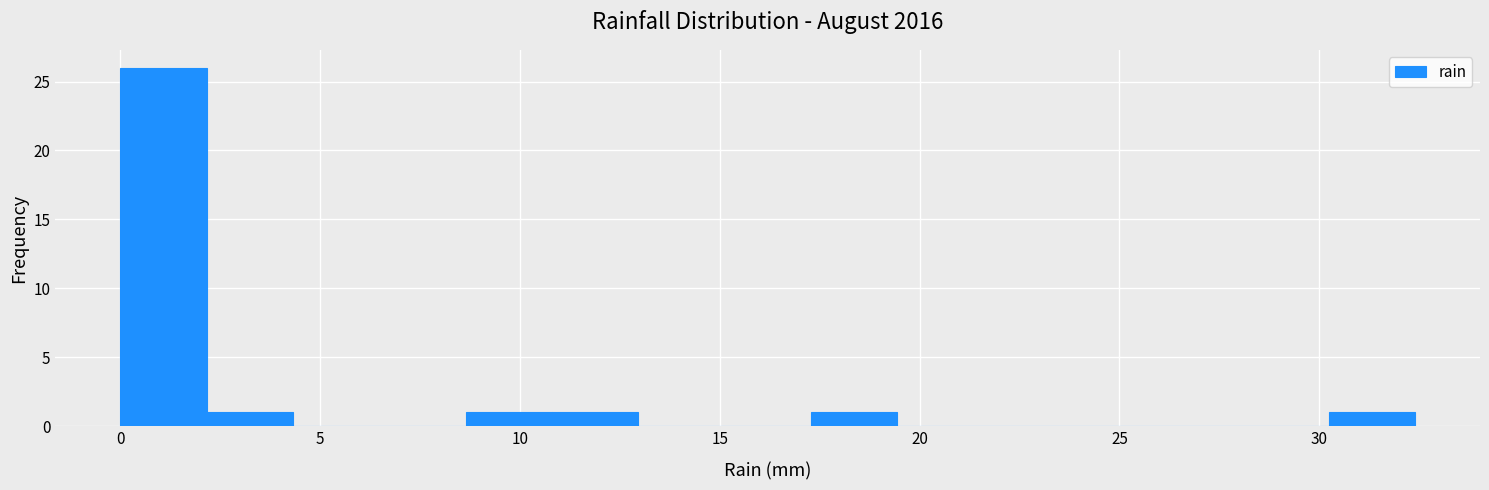

Which range on the x-axis has the tallest bar?

0.0 to 2.0